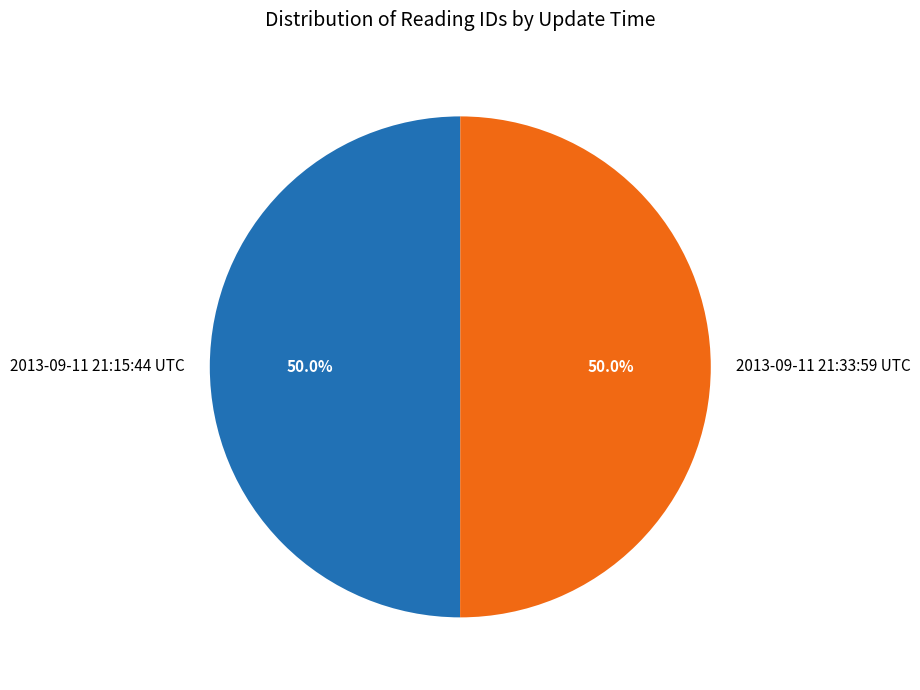

What is the ratio of the value at 2013-09-11 21:15:44 UTC to the value at 2013-09-11 21:33:59 UTC?

1.0